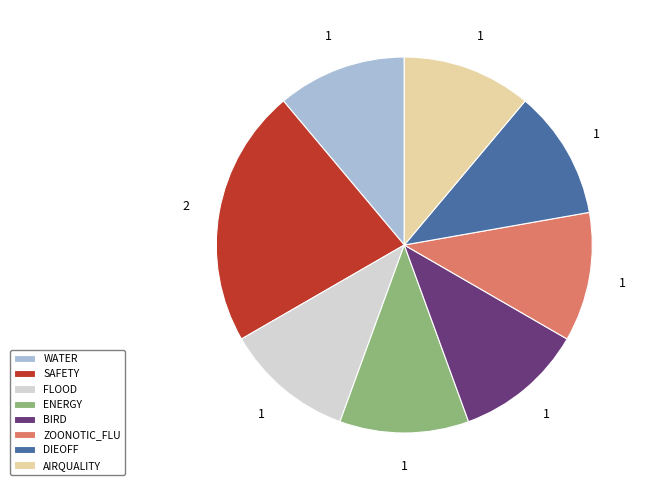

Between DIEOFF and SAFETY, which is larger?

SAFETY